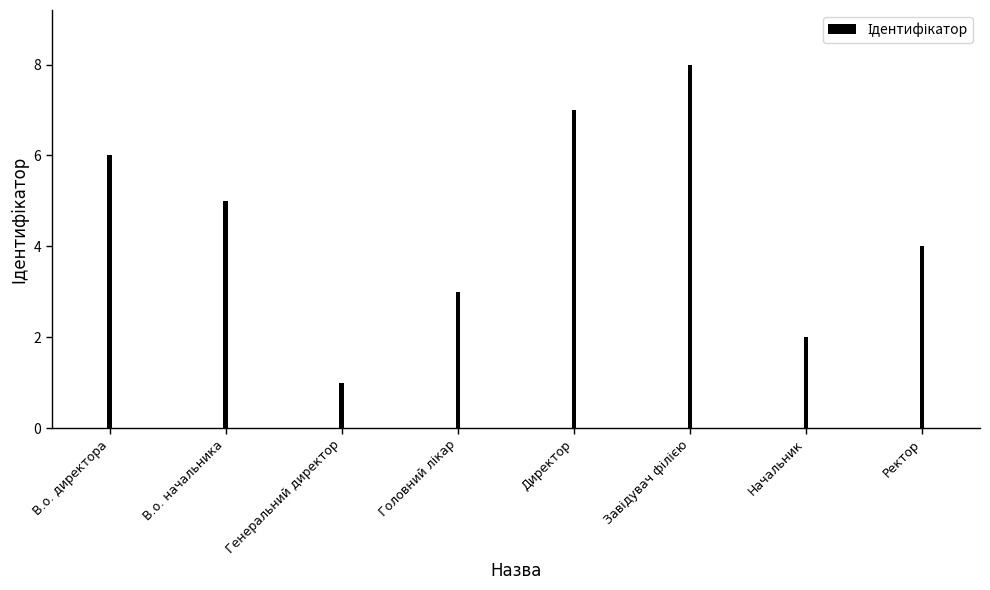

Are the bars horizontal?

No